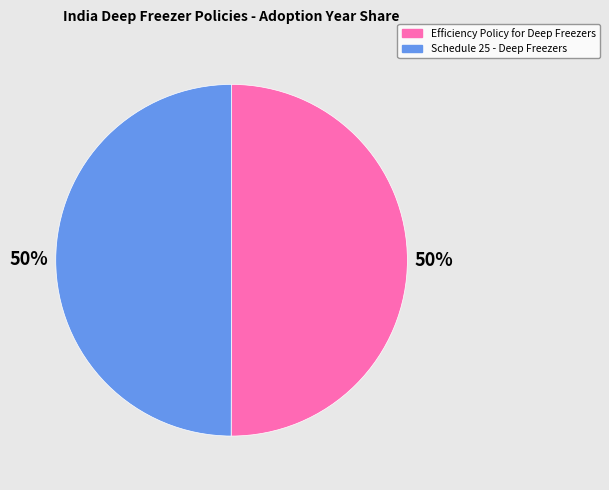

To the nearest percent, what percentage of the pie is Schedule 25 - Deep Freezers?

50%